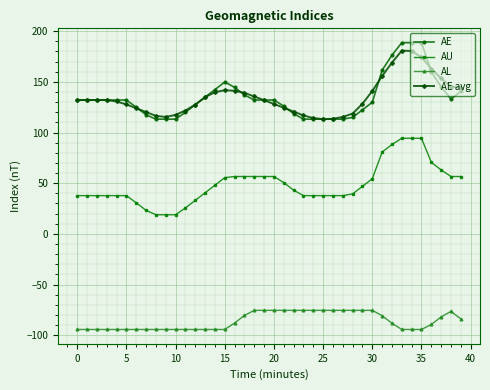

True or false: AU and AL intersect in this chart.

False